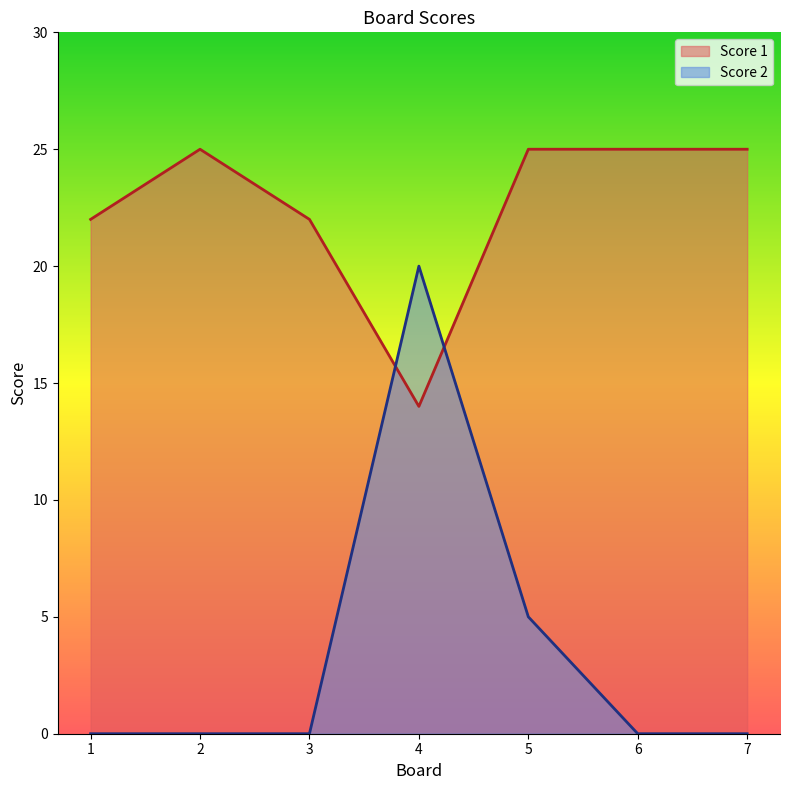

How many interior local peaks does the Score 2 series have?

1